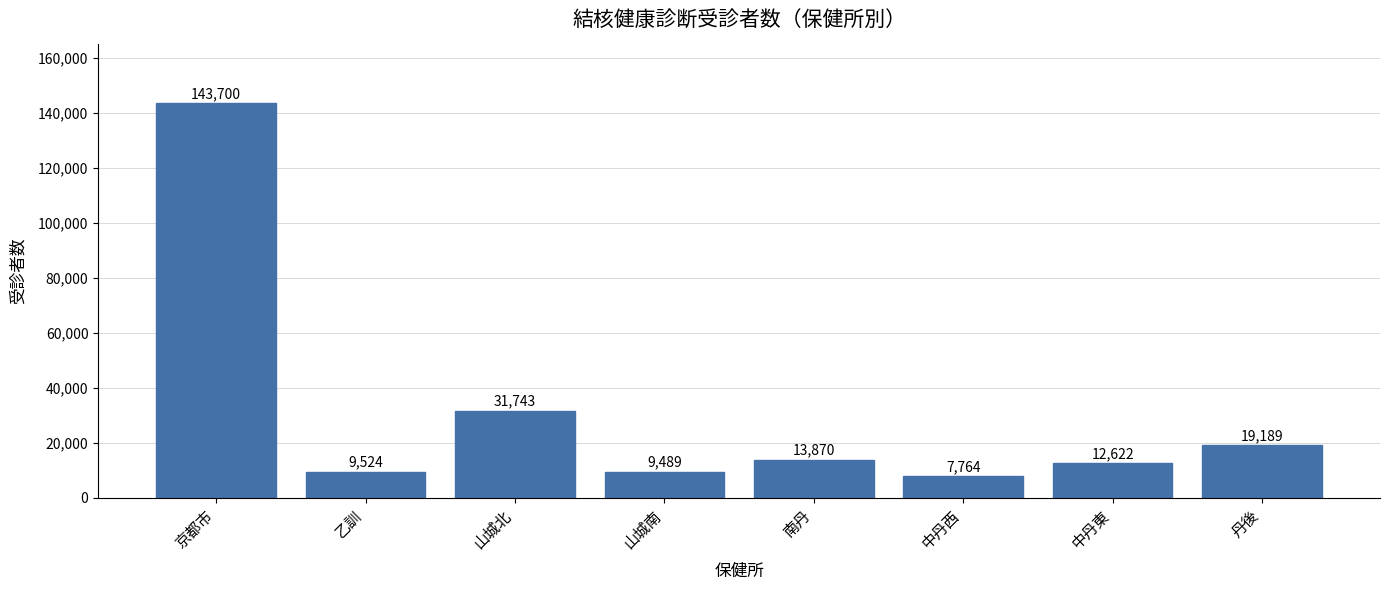

List the labels in order of value, smallest first.

中丹西, 山城南, 乙訓, 中丹東, 南丹, 丹後, 山城北, 京都市